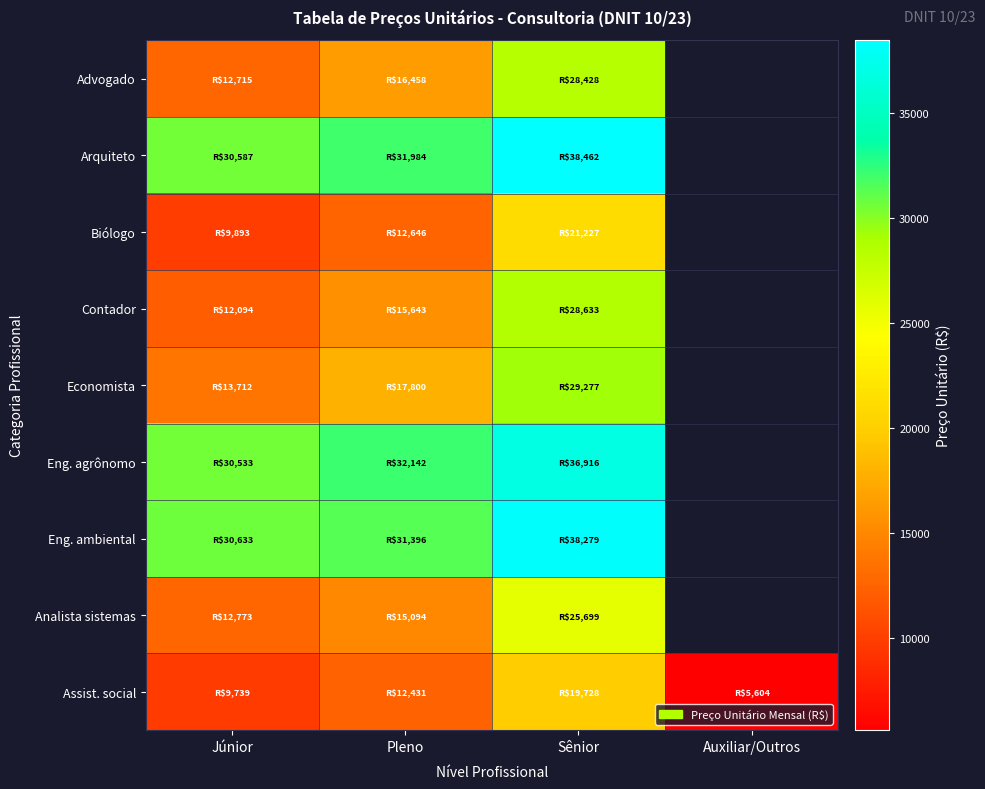

What is the difference between the maximum and minimum values in the Contador series?

16539.0